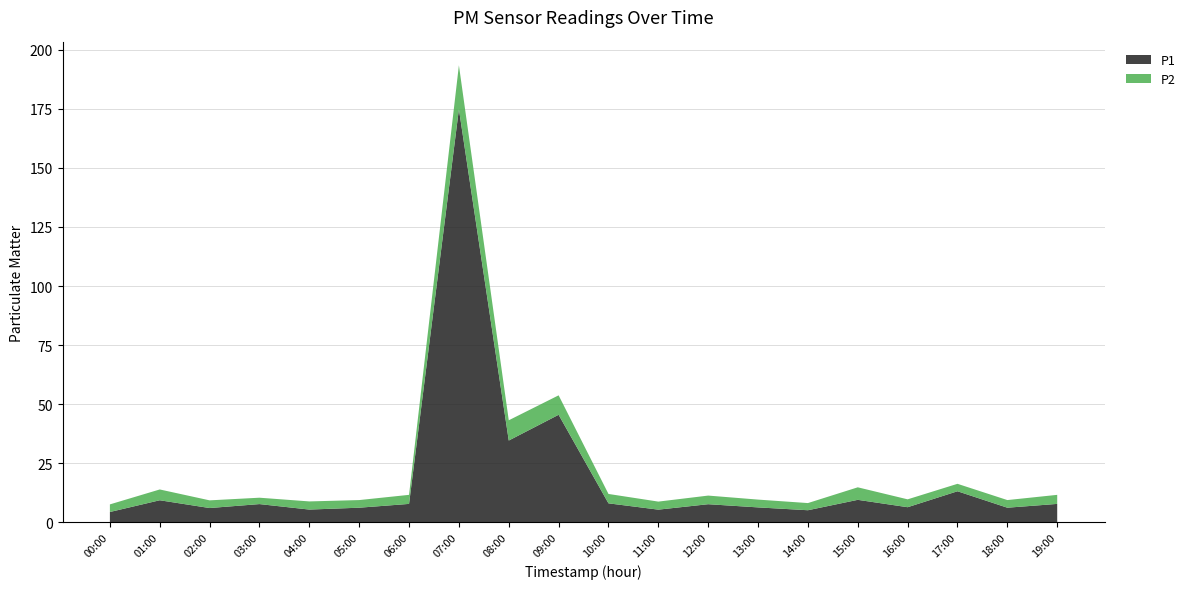

Reading left to right, what are all the values shown in this chart?

P1: 00:00=4.3	01:00=9.3	02:00=6.0	03:00=7.7	04:00=5.4	05:00=6.2	06:00=7.8	07:00=174.8	08:00=34.6	09:00=45.5	10:00=8.0	11:00=5.3	12:00=7.7	13:00=6.3	14:00=5.1	15:00=9.5	16:00=6.4	17:00=13.1	18:00=6.2	19:00=7.8
P2: 00:00=3.2	01:00=4.6	02:00=3.2	03:00=2.7	04:00=3.5	05:00=3.2	06:00=3.8	07:00=18.6	08:00=8.6	09:00=8.2	10:00=4.0	11:00=3.4	12:00=3.6	13:00=3.3	14:00=3.0	15:00=5.3	16:00=3.3	17:00=3.1	18:00=3.2	19:00=3.8